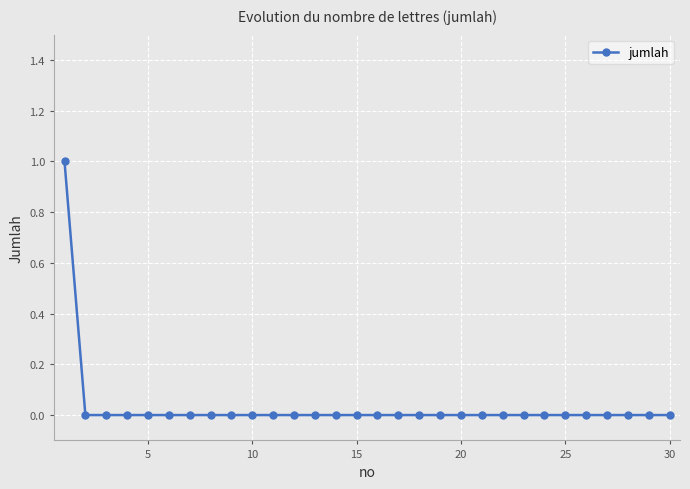

Reading left to right, list all the values displayed in this chart.

1	0	0	0	0	0	0	0	0	0	0	0	0	0	0	0	0	0	0	0	0	0	0	0	0	0	0	0	0	0